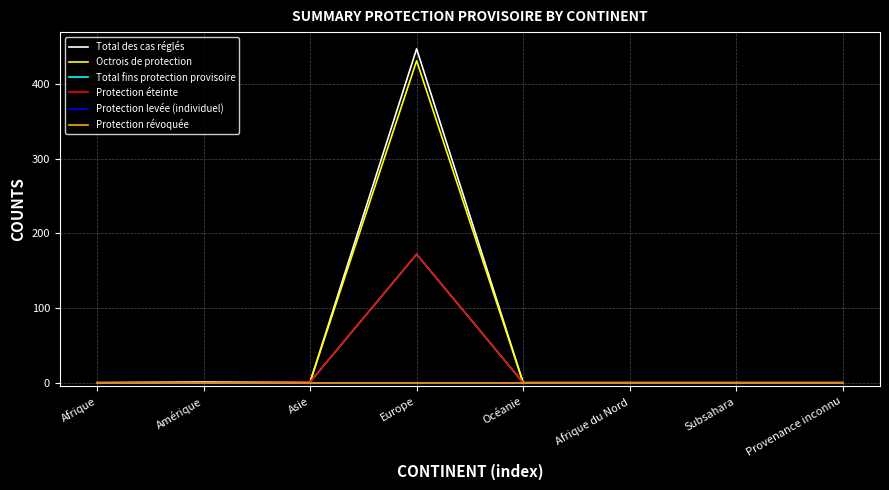

Which series has the largest total across all categories?

Total des cas réglés